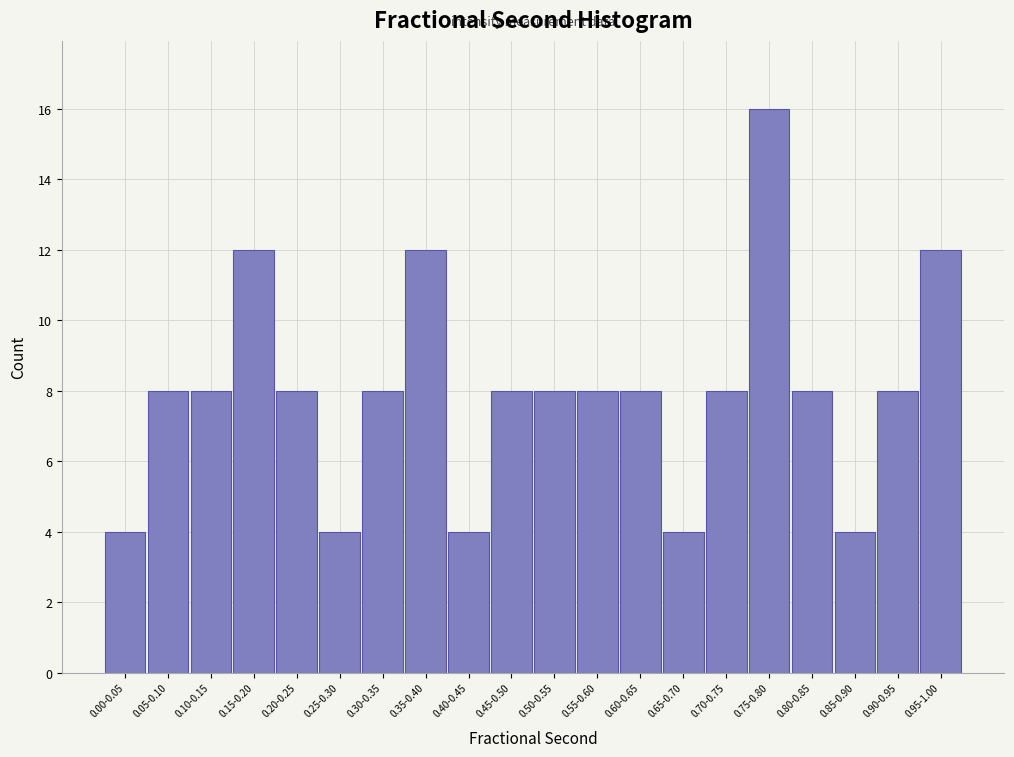

Reading right to left, transcribe all the data shown in this chart.

12	8	4	8	16	8	4	8	8	8	8	4	12	8	4	8	12	8	8	4